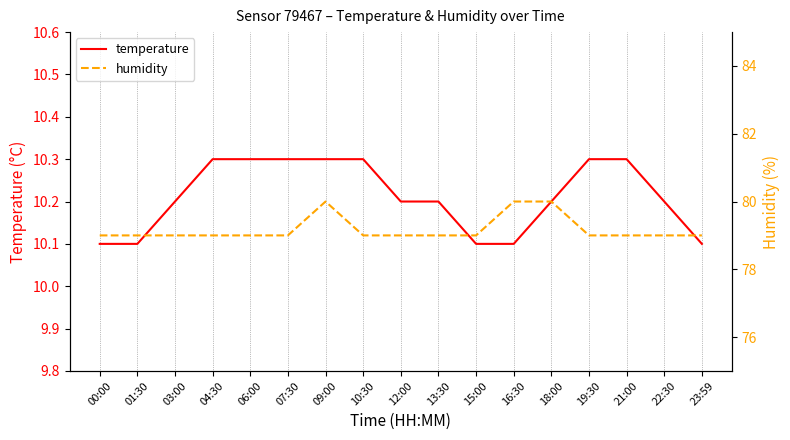

How many categories are shown in the chart?

17